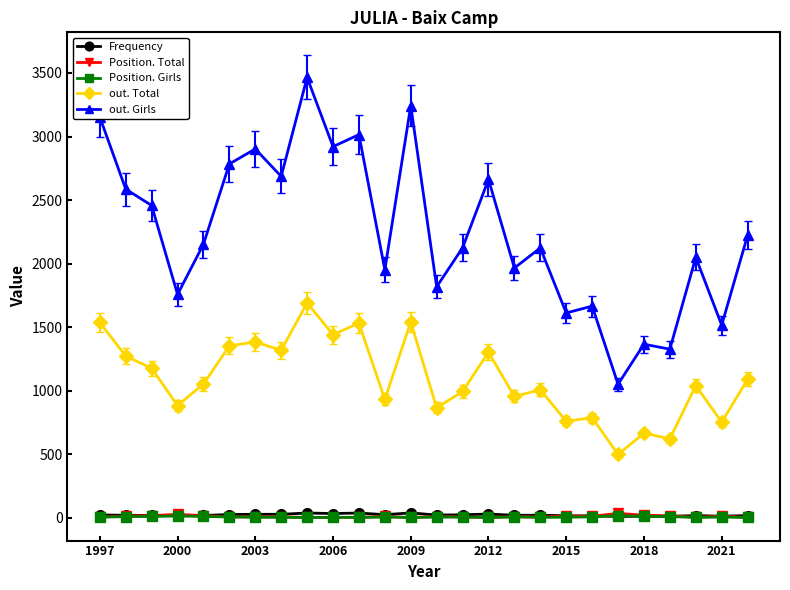

Which series has the widest spread of values?

out. Girls